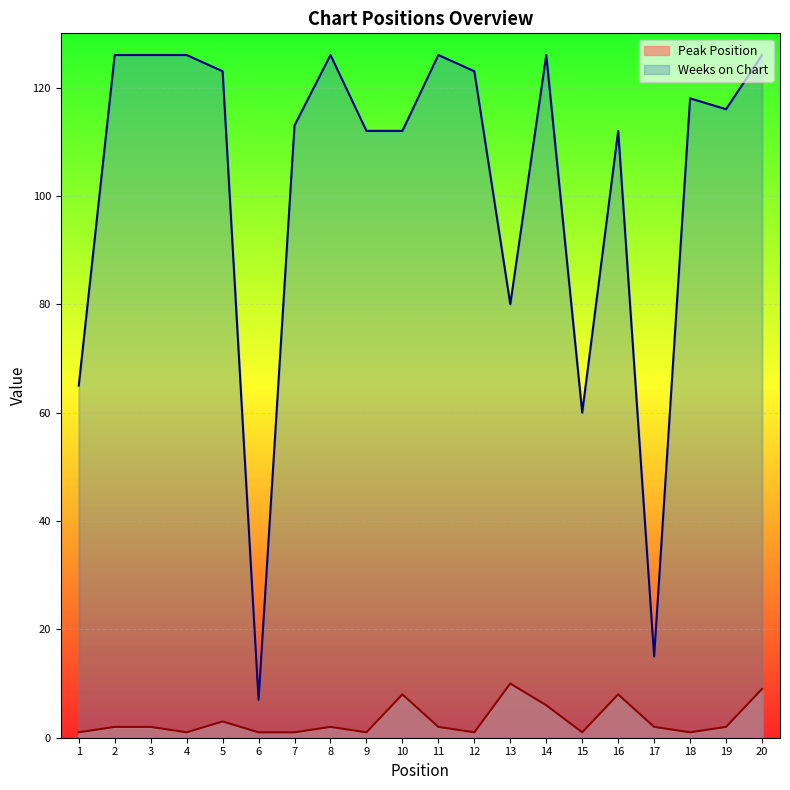

What is the sum of the Peak Position values at 16 and 10?

16